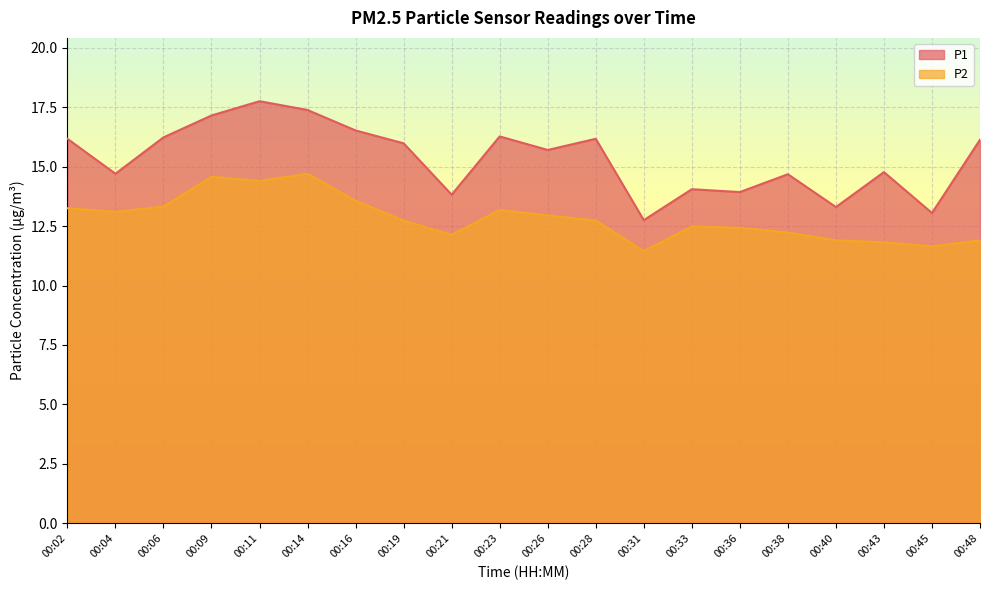

The value of P2 at 00:09 is 9.7. True or false?

False